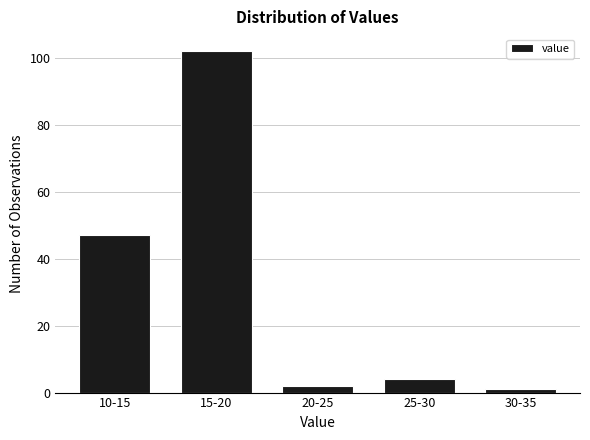

Reading left to right, what are all the values shown in this chart?

47	102	2	4	1